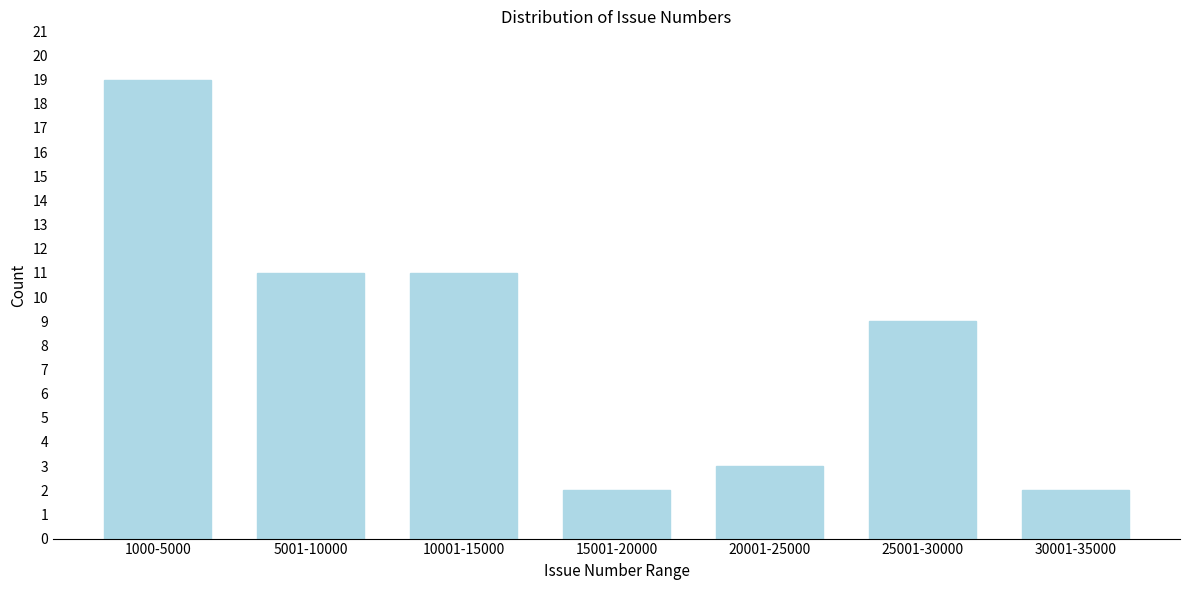

Reading left to right, transcribe all the data shown in this chart.

19	11	11	2	3	9	2